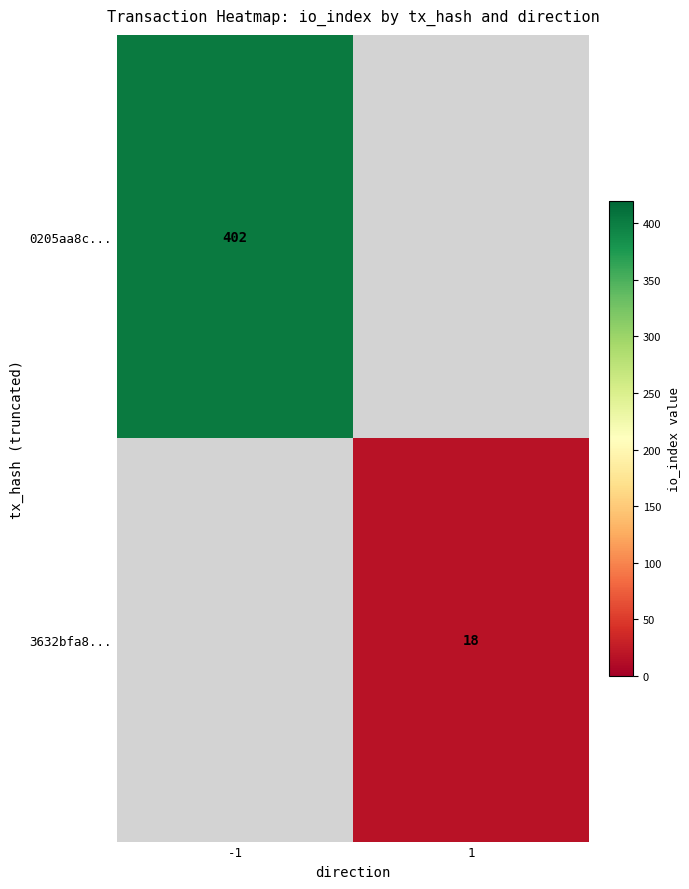

Is the value of 0205aa8c... at -1 greater than the value of 3632bfa8... at 1?

Yes